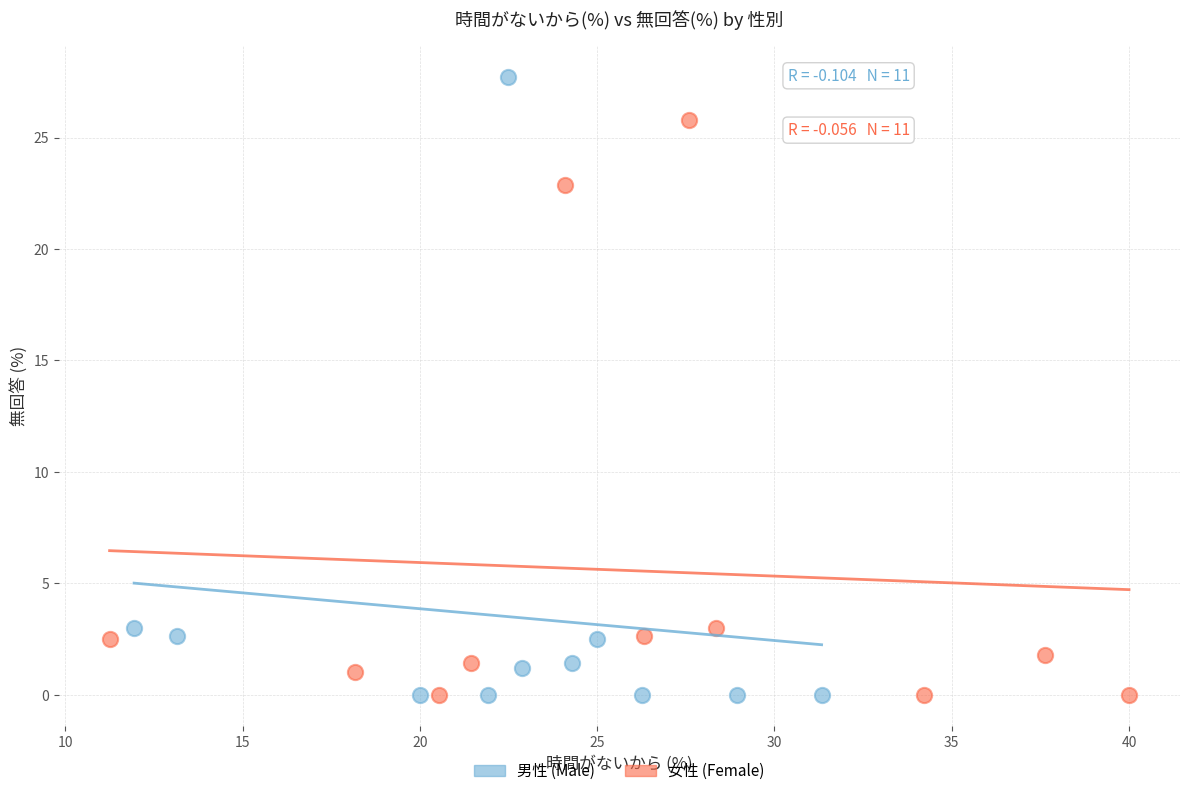

Which series has the widest spread of Y values?

男性 (Male)